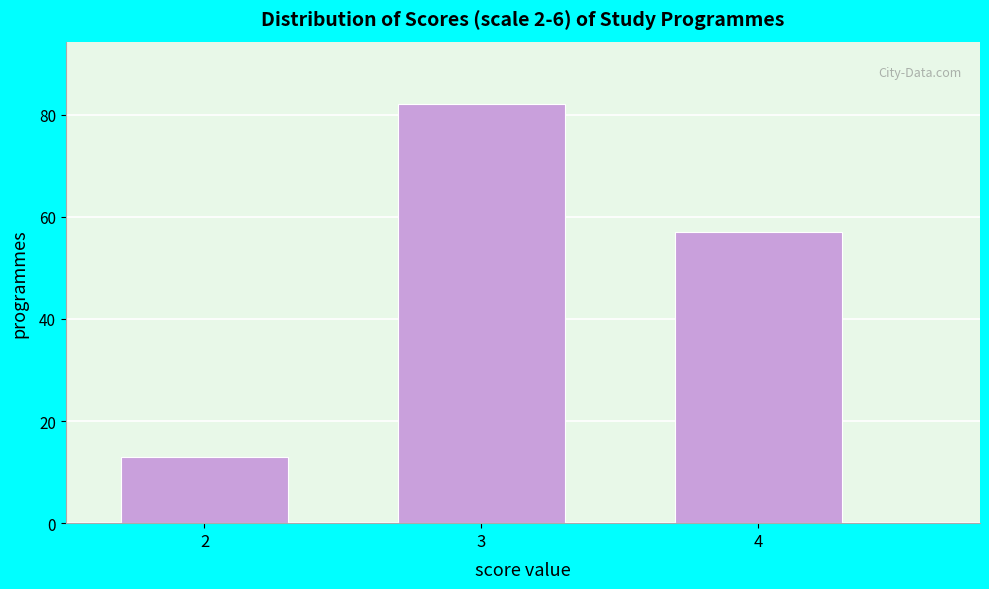

Reading left to right, list all the values displayed in this chart.

2=13	3=82	4=57